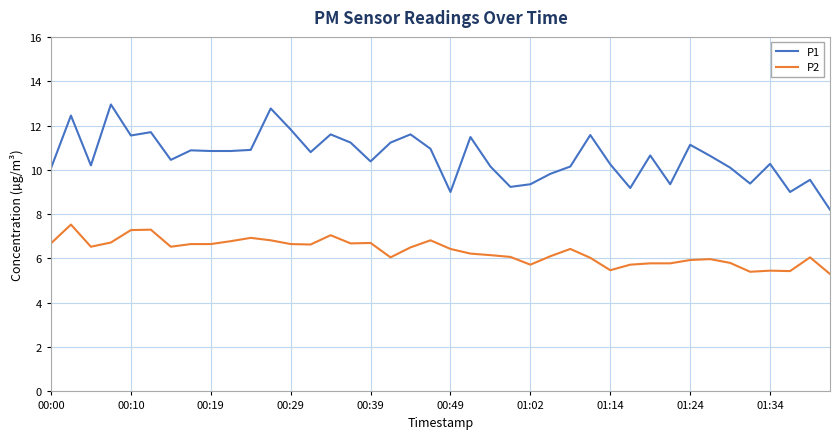

Which series has the widest spread of values?

P1